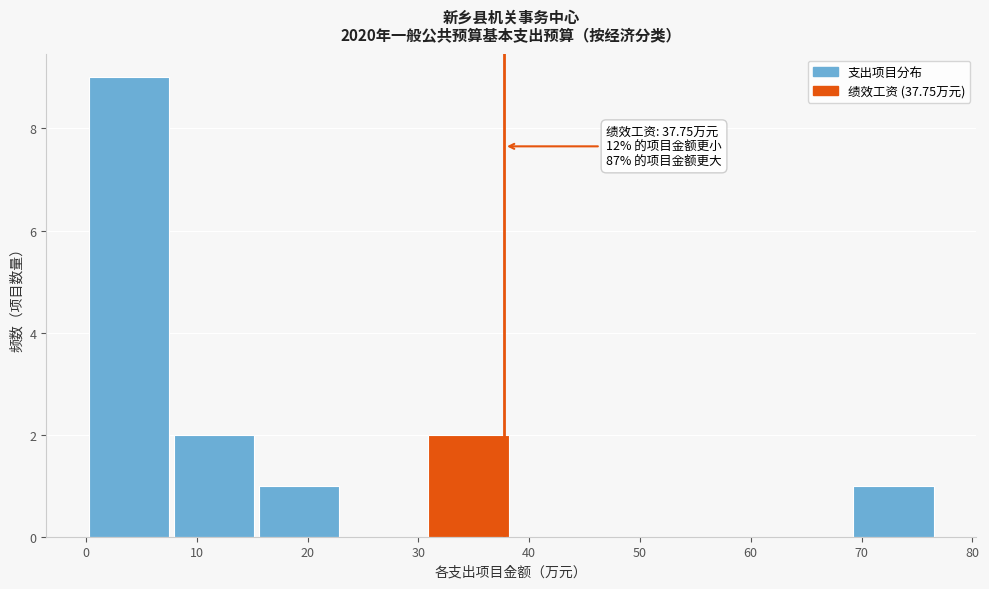

Which range on the x-axis has the tallest bar?

0 to 8